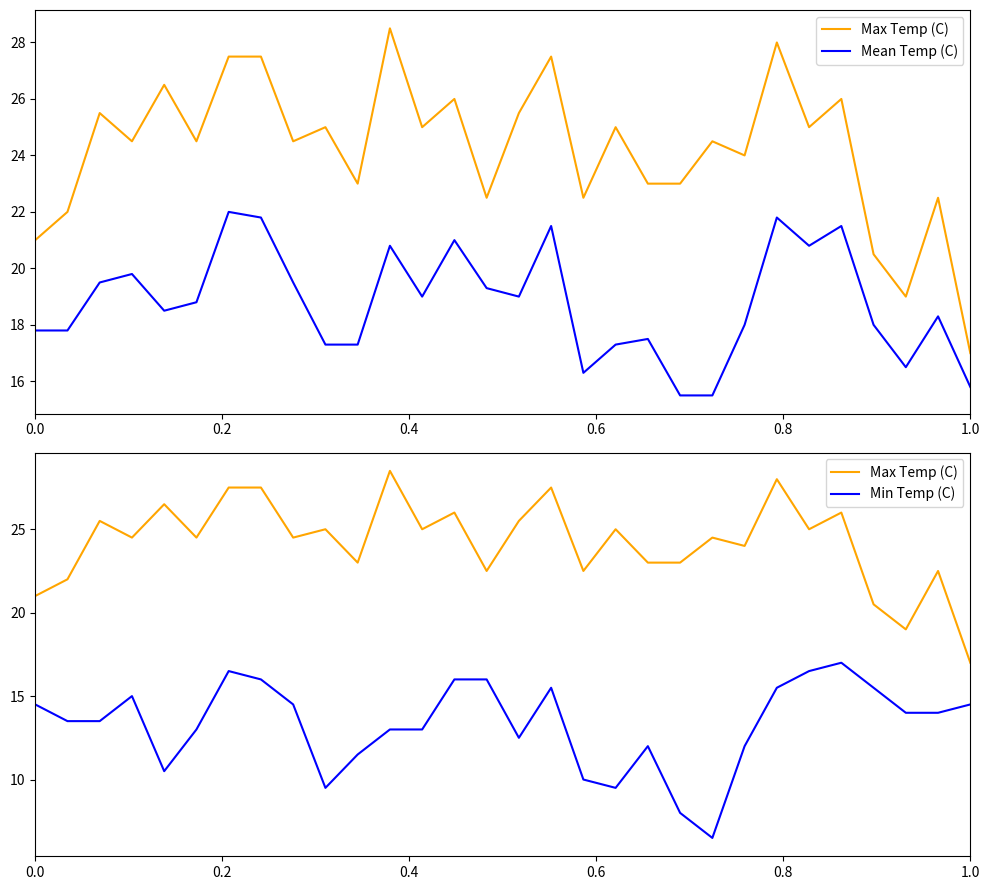

How many lines are shown in the chart?

3